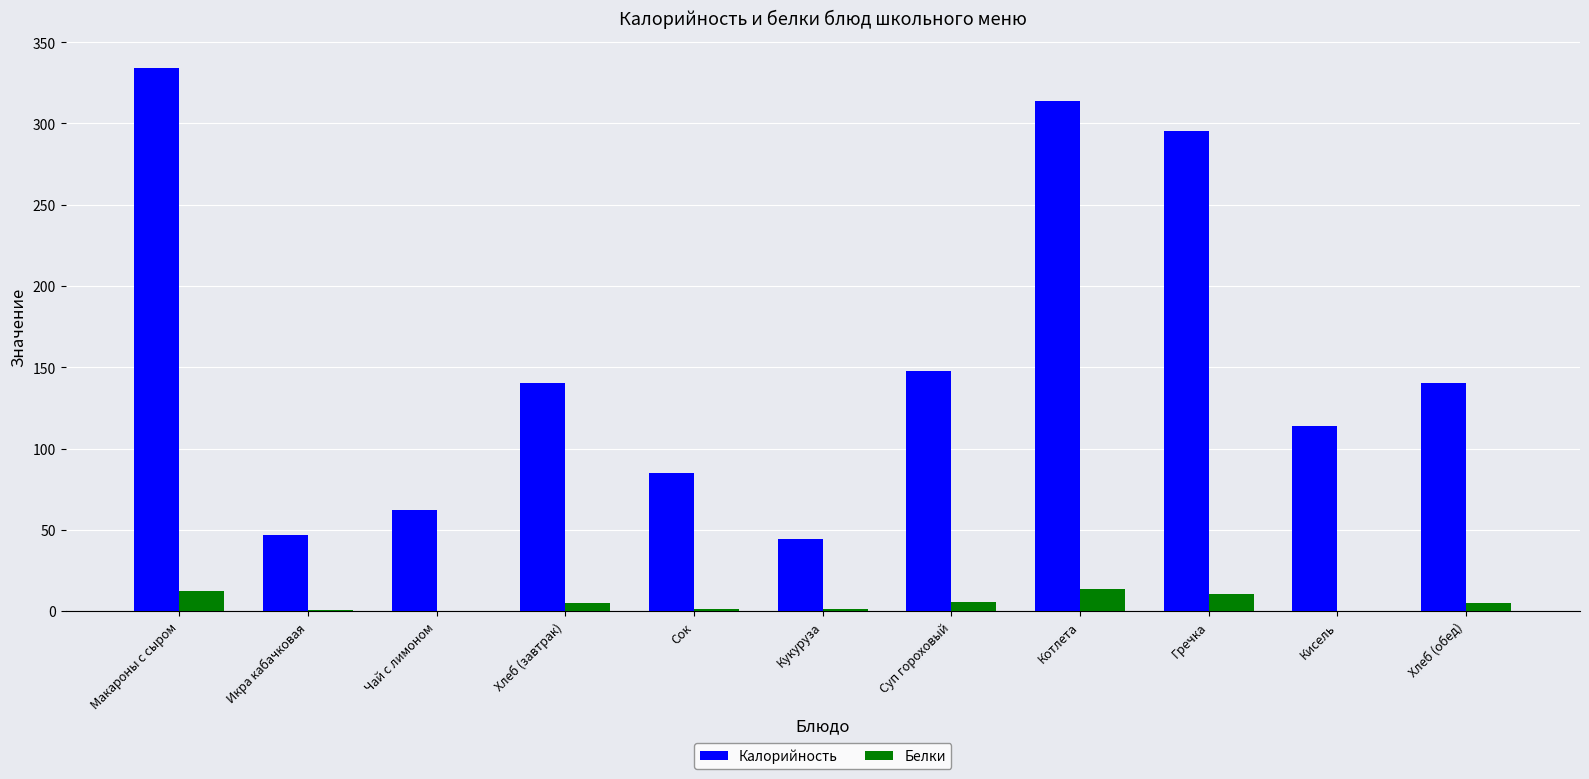

At which category is the sum across all series the highest?

Макароны с сыром